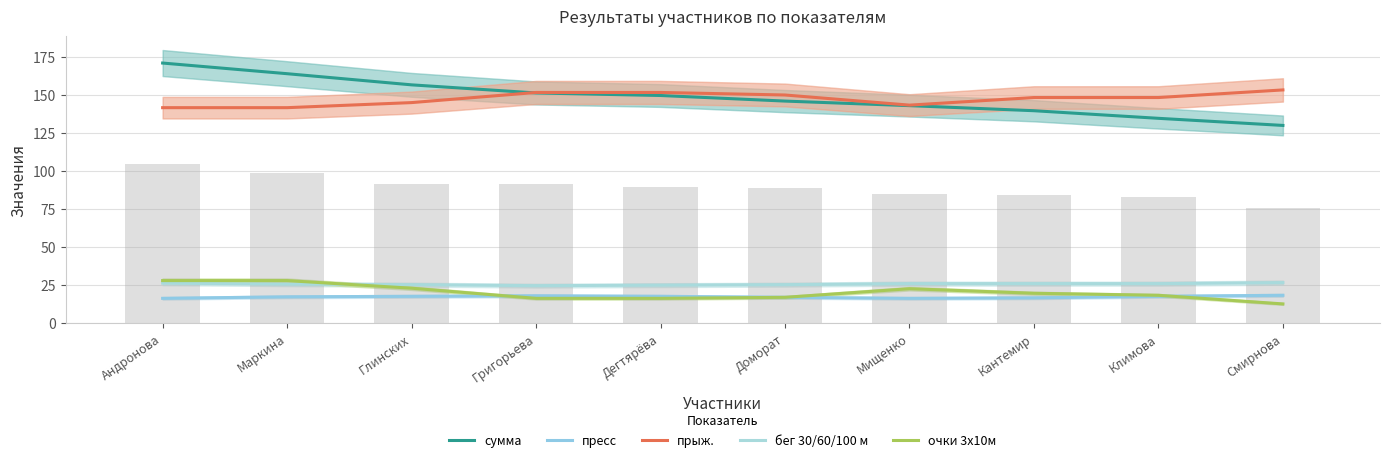

List the series in order of their peak value, lowest first.

пресс, бег 30/60/100 м, очки 3х10м, прыж., сумма